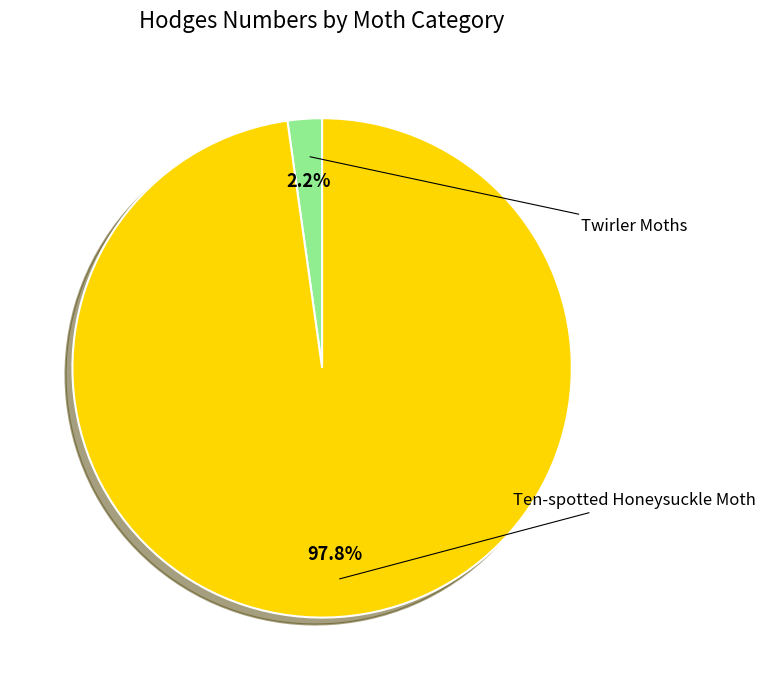

Is there a majority slice in this chart?

Yes